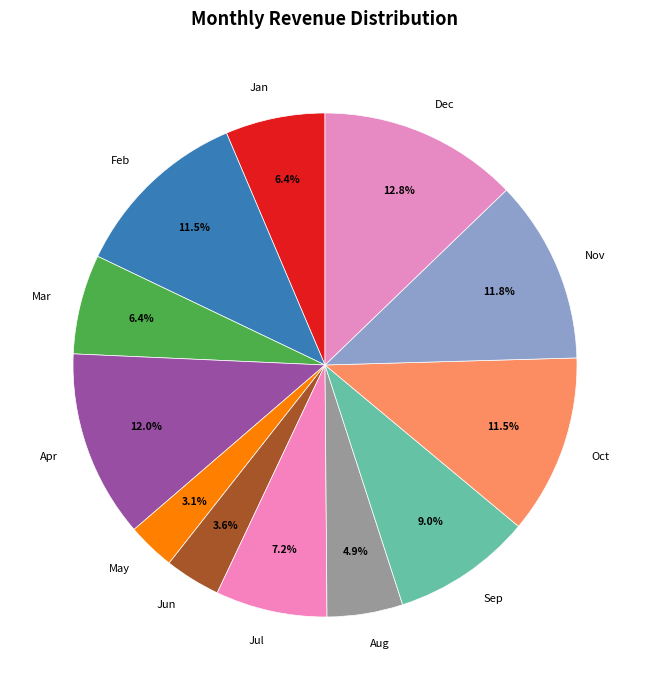

The Mar slice represents 1% of the pie. True or false?

False